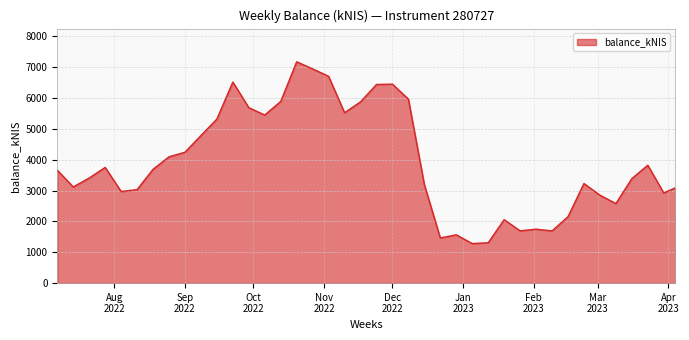

Reading left to right, extract all data points from this chart.

3658.6	3116.0	3405.5	3749.2	2968.7	3030.0	3687.1	4092.4	4240.2	4780.1	5316.0	6514.8	5685.4	5446.5	5886.1	7170.4	6940.6	6700.5	5520.3	5872.8	6435.6	6446.4	5960.6	3190.4	1463.1	1565.3	1281.9	1307.9	2056.2	1694.6	1748.9	1691.4	2151.5	3227.4	2849.9	2578.1	3385.2	3820.1	2922.0	3085.3